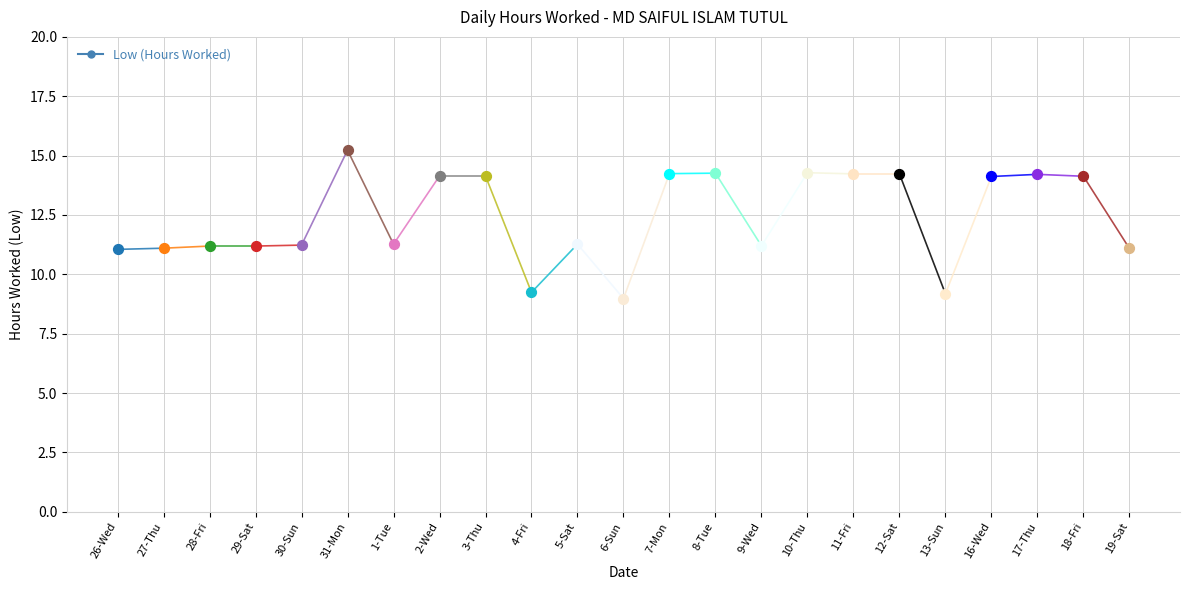

What is the change in value from 5-Sat to 6-Sun?

-2.3